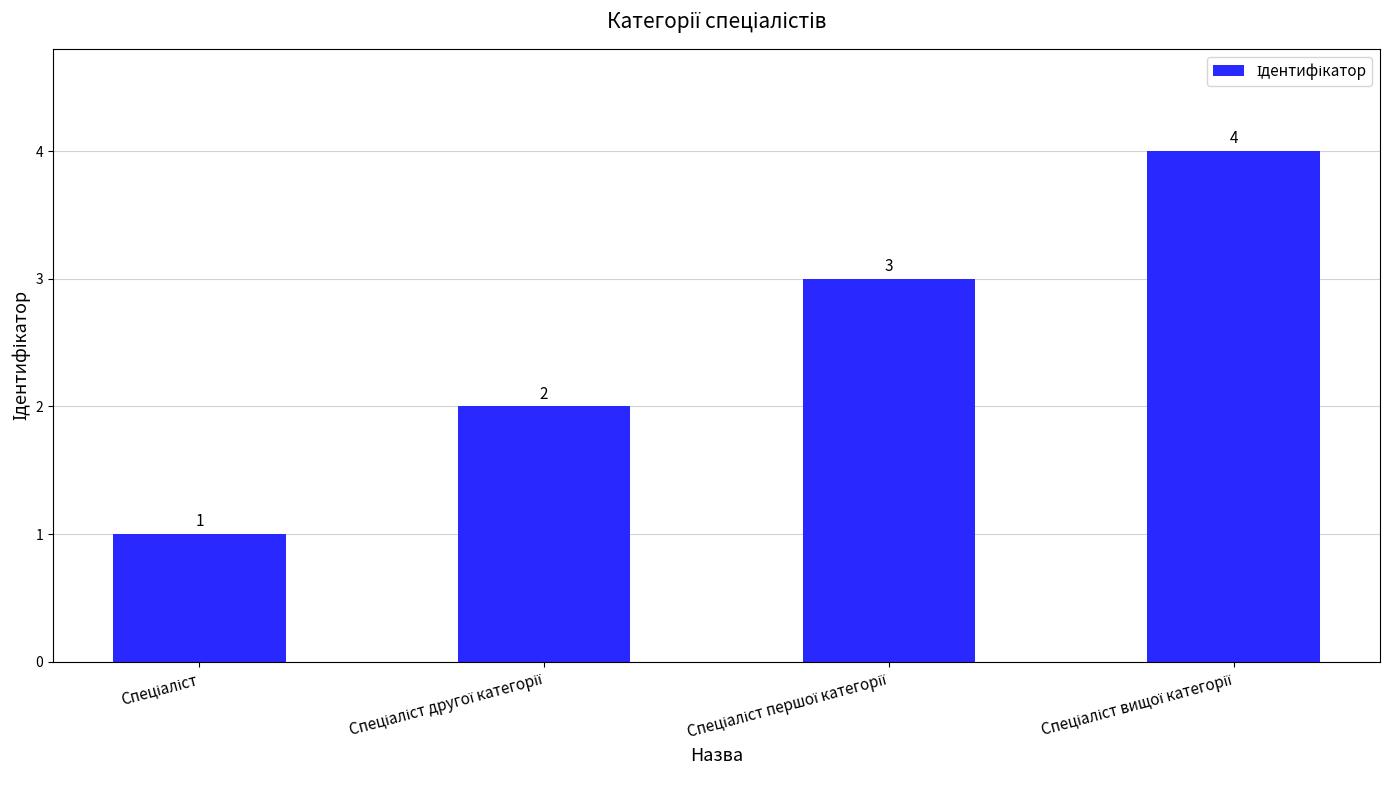

What is the maximum value shown in the chart?

4